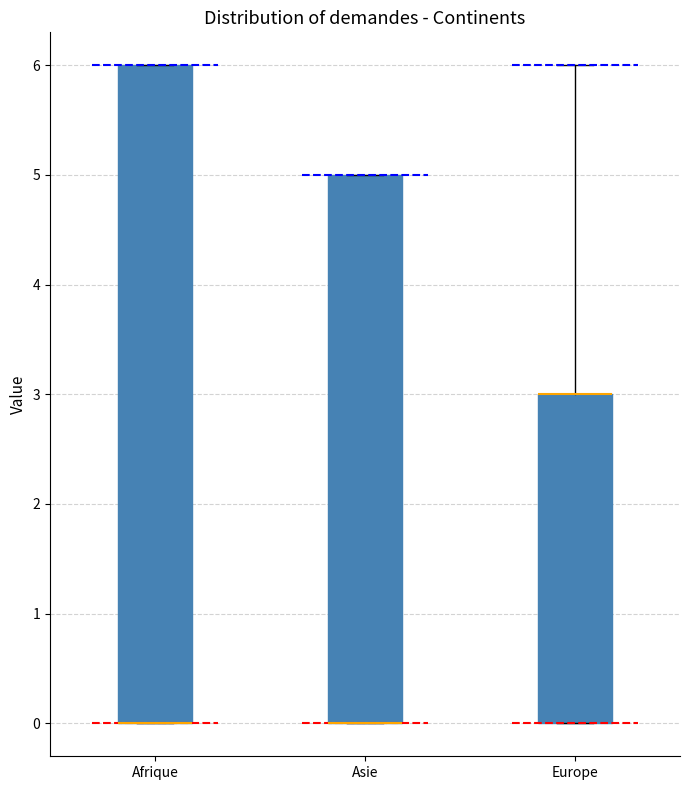

Reading left to right, transcribe this box plot: for each box, give where its median line is, the range the box spans, and where its two whiskers end, as read against the y-axis. The values are not printed on the chart, so give them approximately, as read against the axis.

Afrique: median 0 (drawn on the box's lower edge), box 0 to 6, whiskers 0 to 6
Asie: median 0 (drawn on the box's lower edge), box 0 to 5, whiskers 0 to 5
Europe: median 3 (drawn on the box's upper edge), box 0 to 3, whiskers 0 to 6